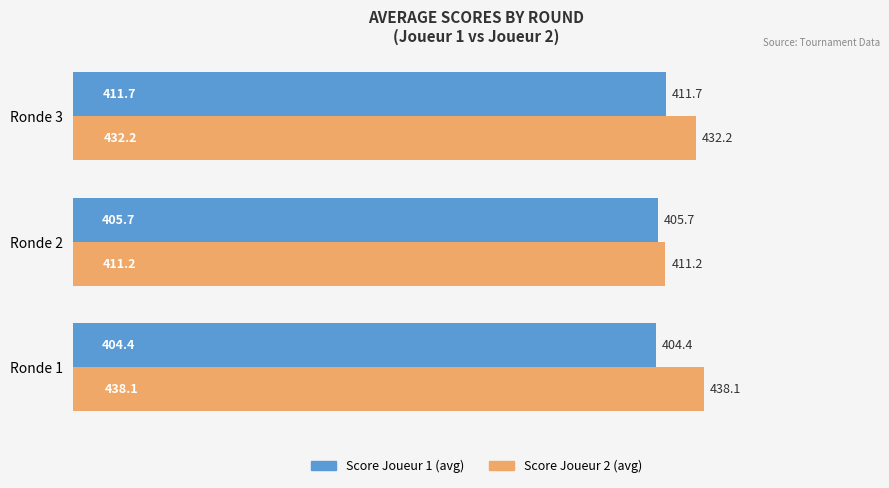

Which series has the largest range (max minus min)?

Score Joueur 2 (avg)